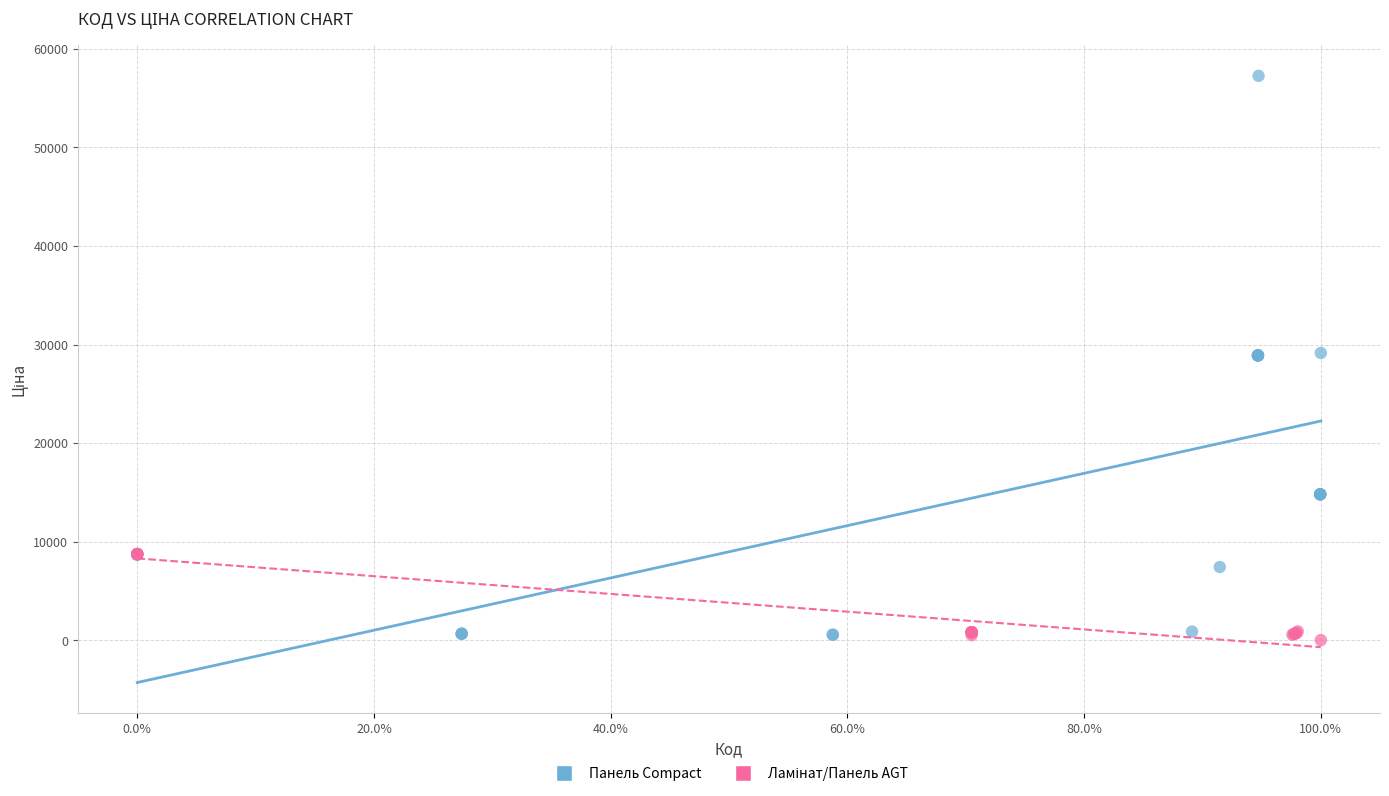

Which series reaches the maximum Y coordinate?

Панель Compact